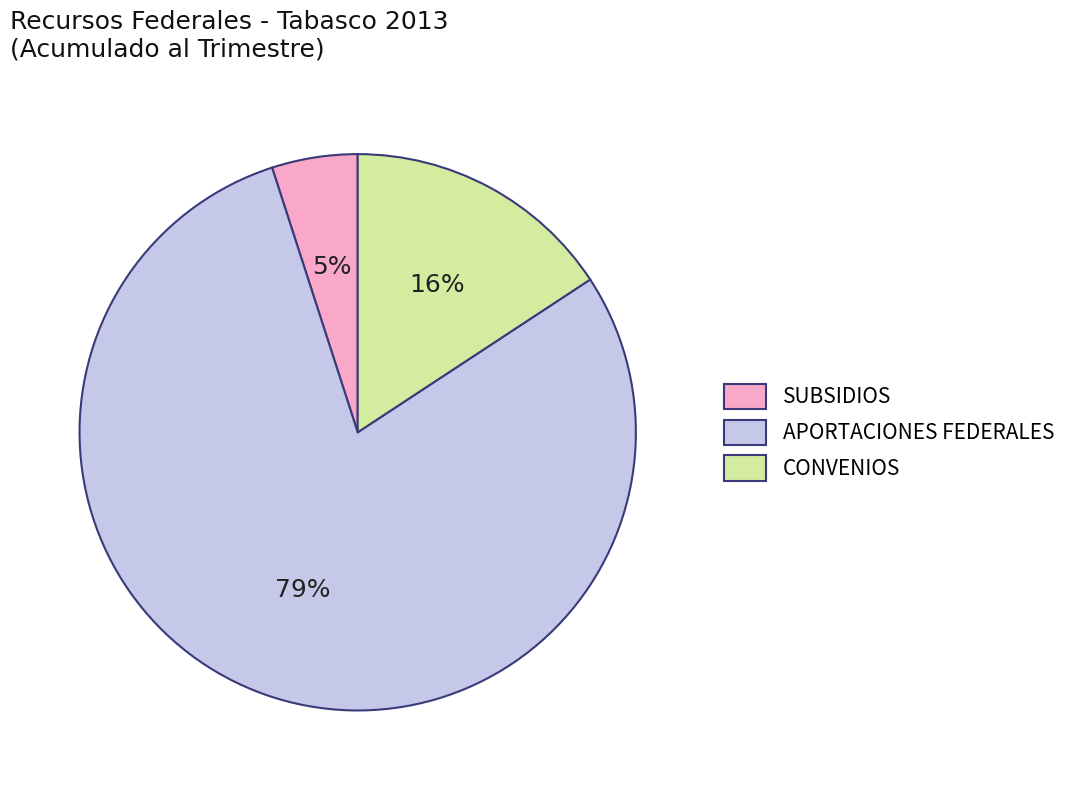

What percentage is the APORTACIONES FEDERALES slice, to the nearest percent?

79%